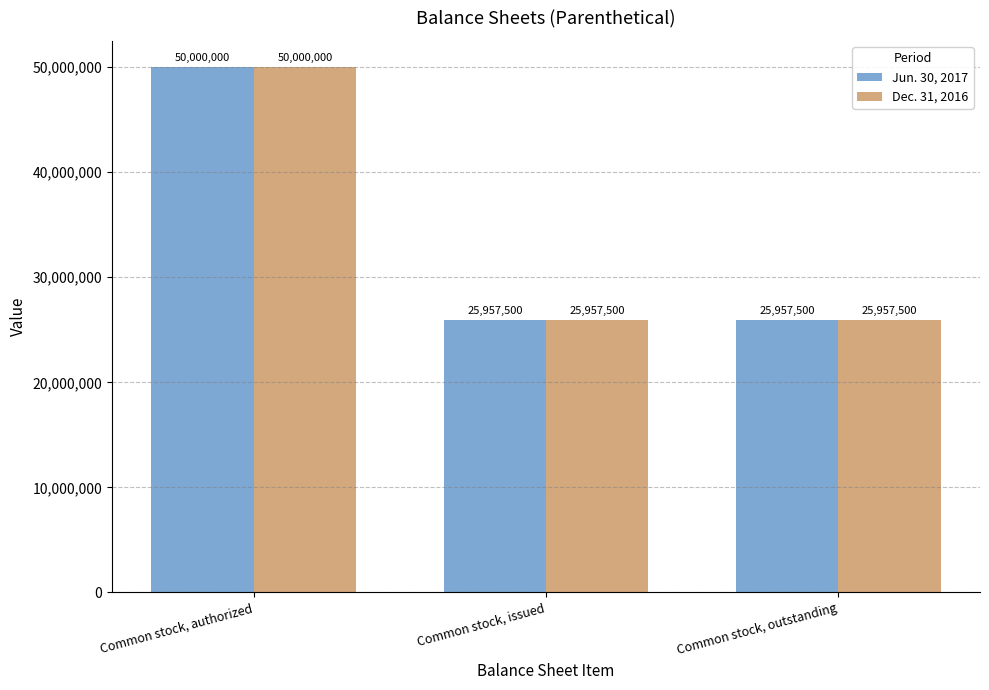

Is it true that Jun. 30, 2017 equals 6309121 at Common stock, outstanding?

False